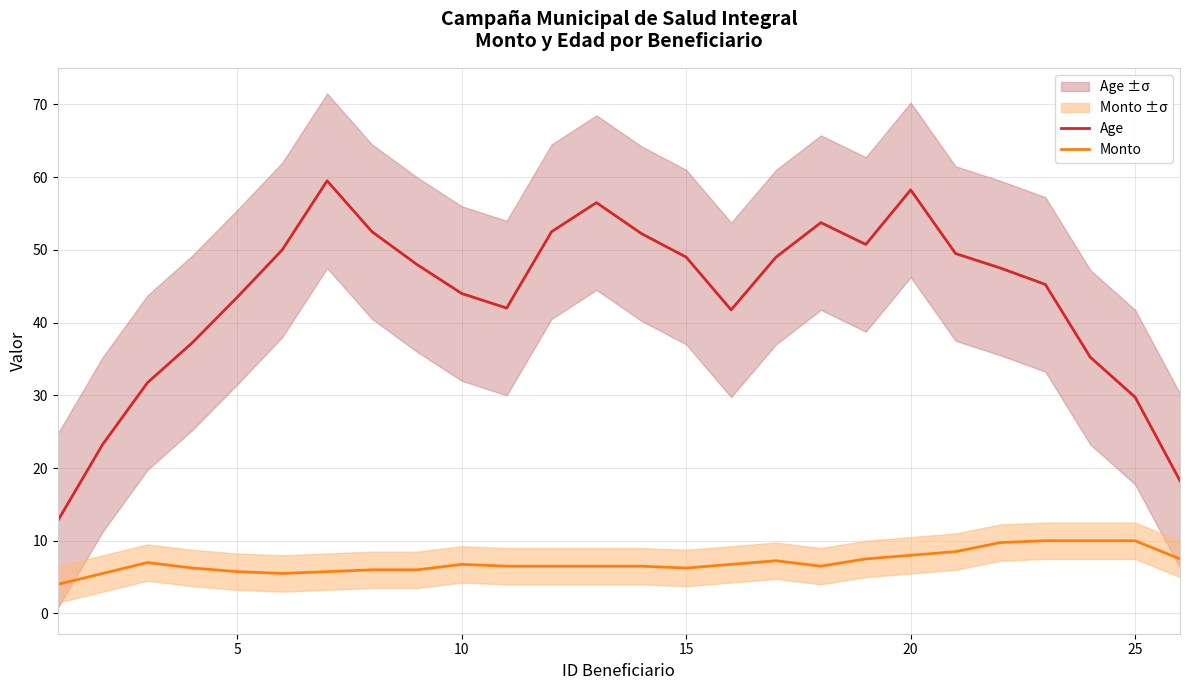

What is the maximum value for Age?

59.5